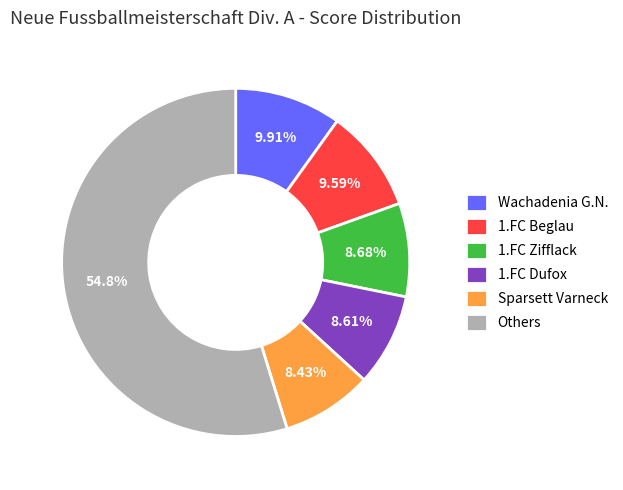

What is the largest slice in the pie chart?

Others